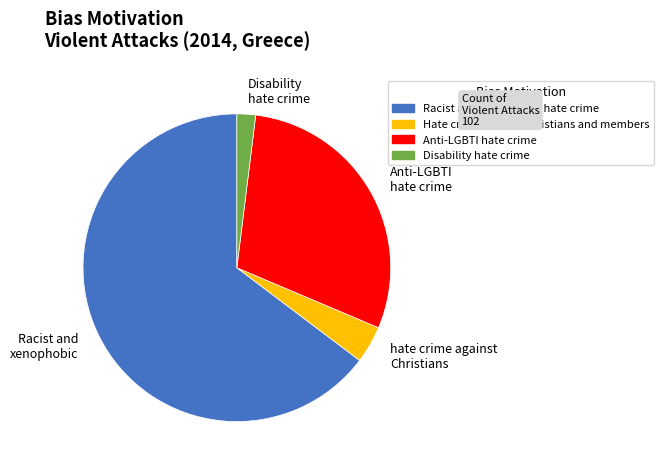

Rank the categories by value from highest to lowest.

Racist and xenophobic, Anti-LGBTI hate crime, hate crime against Christians, Disability hate crime